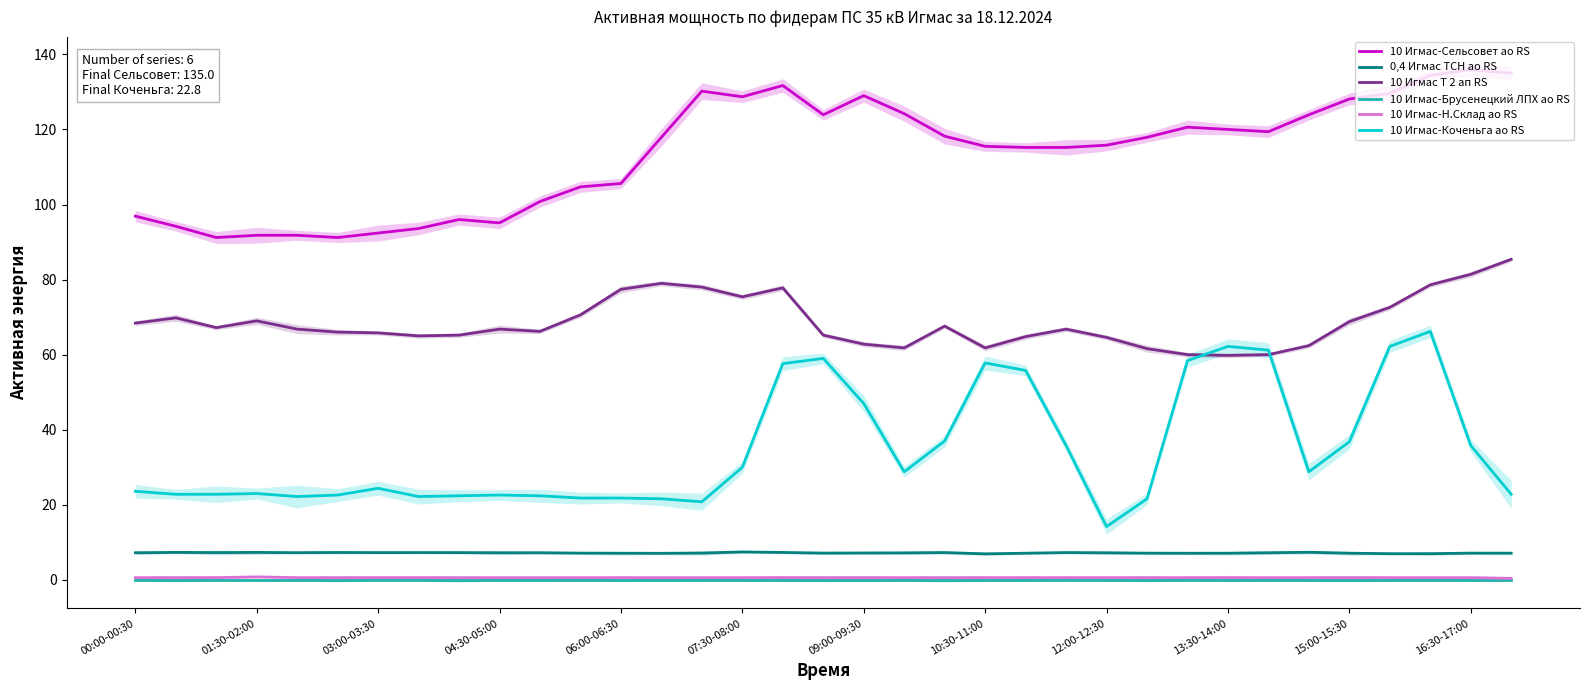

Is it true that 0,4 Игмас ТСН ао RS equals 7.1 at 15:00-15:30?

True